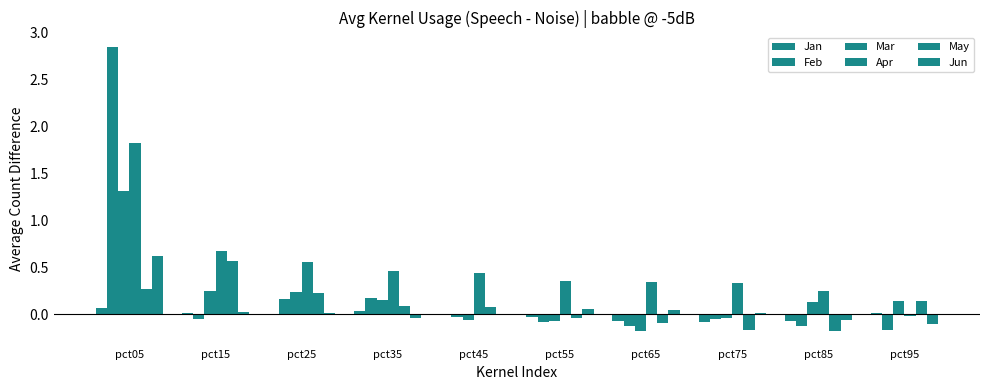

Reading left to right, what are all the values shown in this chart?

Jan: pct05=0.1	pct15=0.0	pct25=-0.0	pct35=0.0	pct45=-0.0	pct55=-0.0	pct65=-0.1	pct75=-0.1	pct85=-0.1	pct95=0.0
Feb: pct05=2.9	pct15=-0.0	pct25=0.2	pct35=0.2	pct45=-0.0	pct55=-0.1	pct65=-0.1	pct75=-0.0	pct85=-0.1	pct95=-0.2
Mar: pct05=1.3	pct15=0.2	pct25=0.2	pct35=0.1	pct45=-0.1	pct55=-0.1	pct65=-0.2	pct75=-0.0	pct85=0.1	pct95=0.1
Apr: pct05=1.8	pct15=0.7	pct25=0.6	pct35=0.5	pct45=0.4	pct55=0.4	pct65=0.3	pct75=0.3	pct85=0.3	pct95=-0.0
May: pct05=0.3	pct15=0.6	pct25=0.2	pct35=0.1	pct45=0.1	pct55=-0.0	pct65=-0.1	pct75=-0.2	pct85=-0.2	pct95=0.1
Jun: pct05=0.6	pct15=0.0	pct25=0.0	pct35=-0.0	pct45=0.0	pct55=0.1	pct65=0.0	pct75=0.0	pct85=-0.1	pct95=-0.1